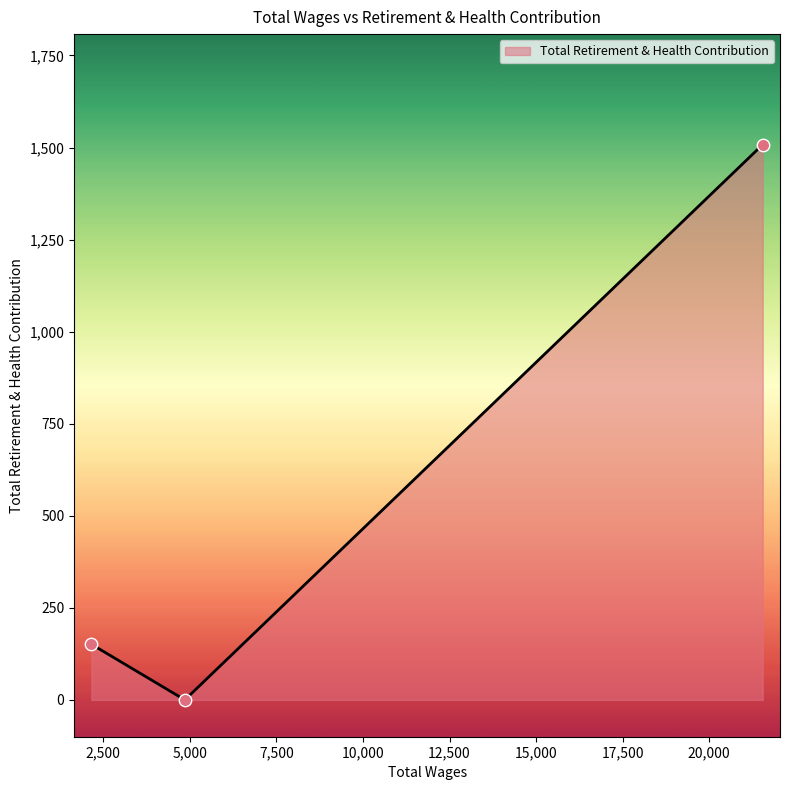

What is the average value?

553